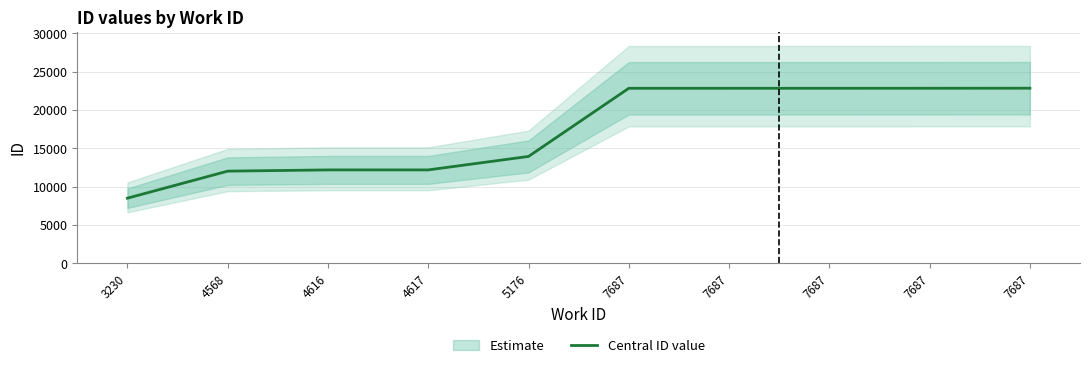

True or false: the data has more than 0 interior local peaks.

False